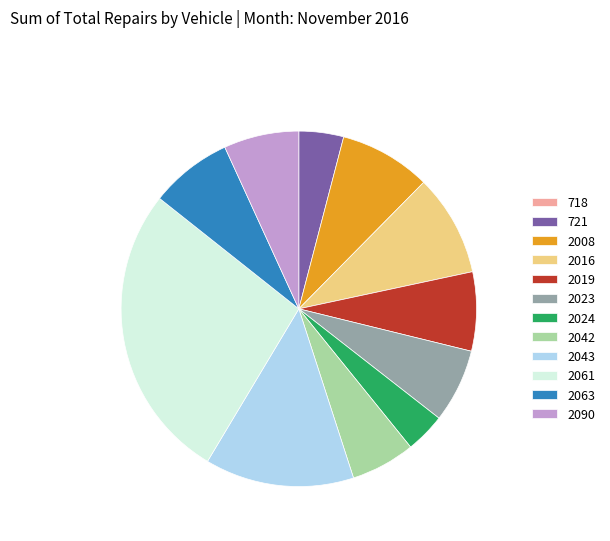

Is it true that 2042 is 6% of the pie?

True